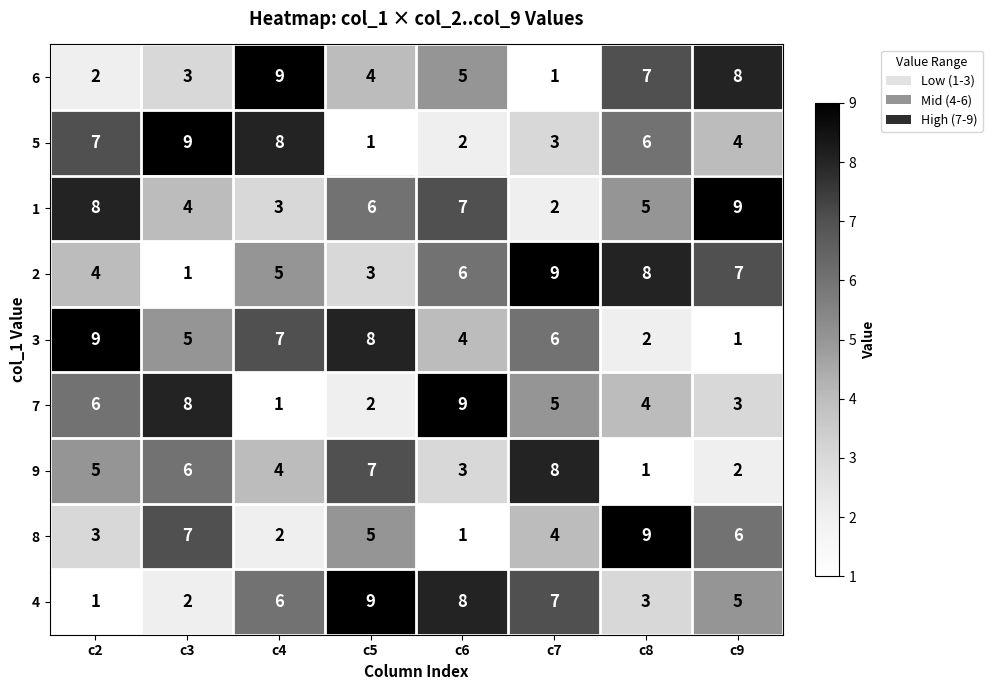

What is the difference between the 4 values at c6 and c9?

3